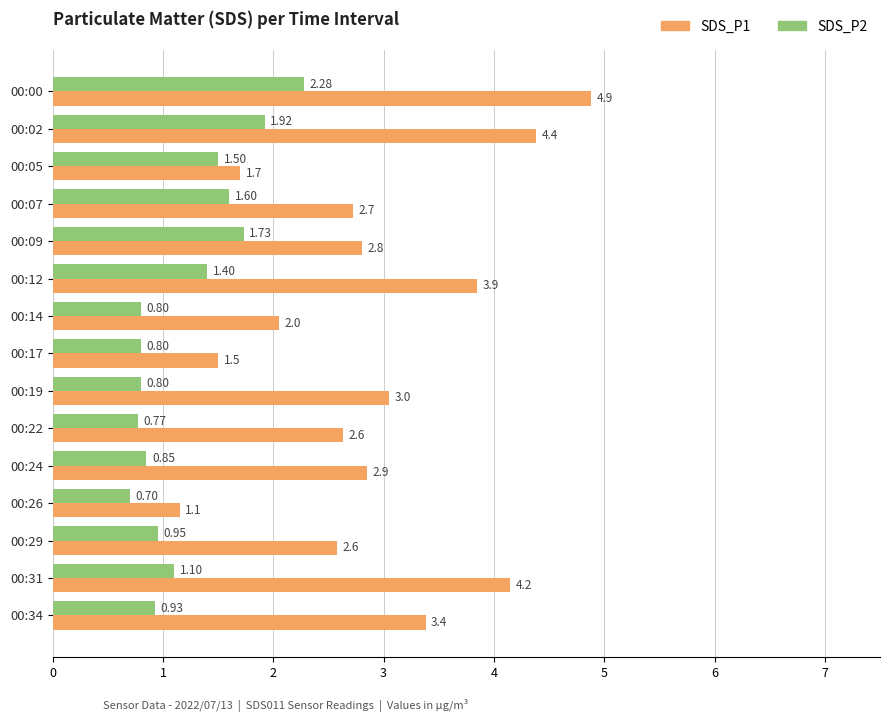

What is the minimum value for SDS_P2?

0.7